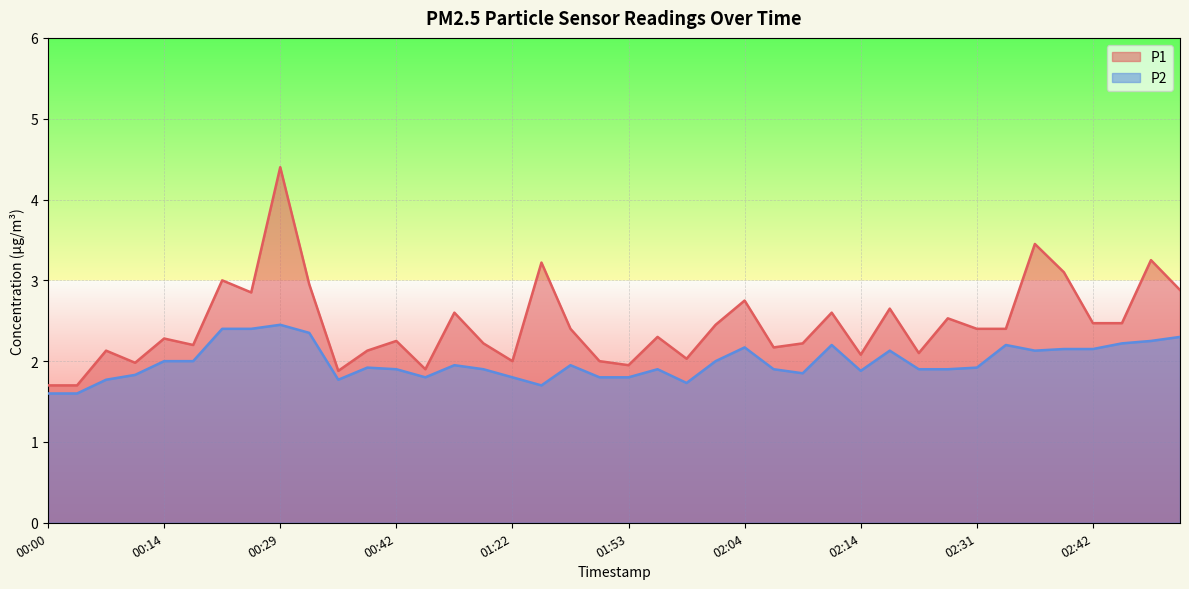

Read the P2 value at 02:45.

2.2